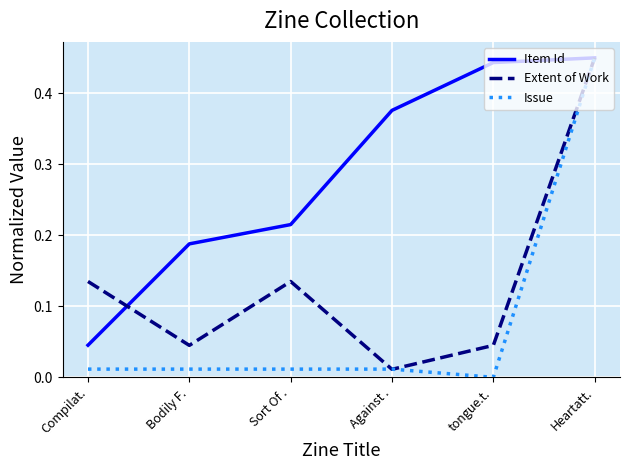

What position from the right is Against .?

3